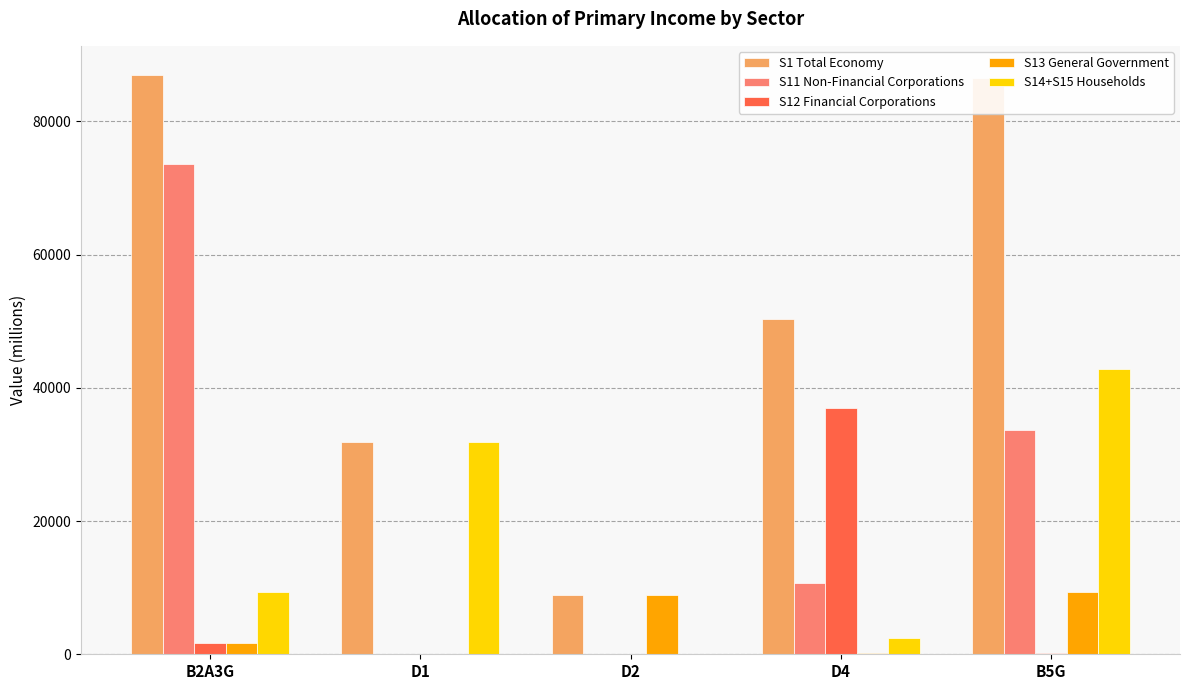

The value of S14+S15 Households at D4 is 2510.7. True or false?

True